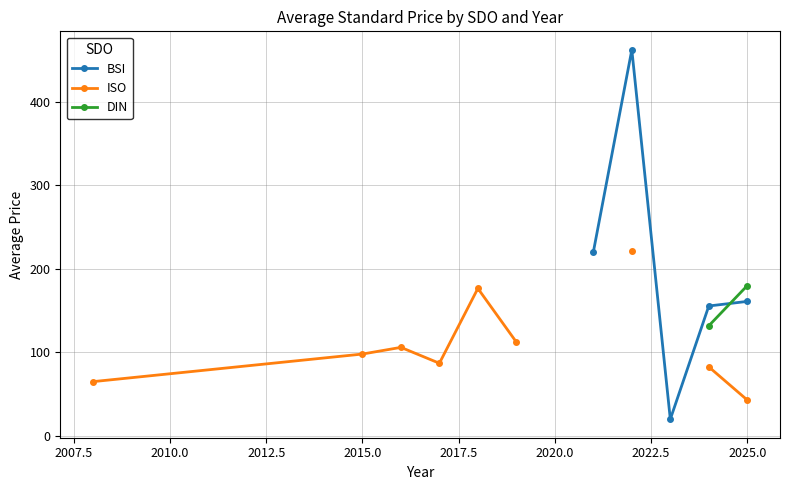

What is the approximate value of ISO at 2022.5?

221.0